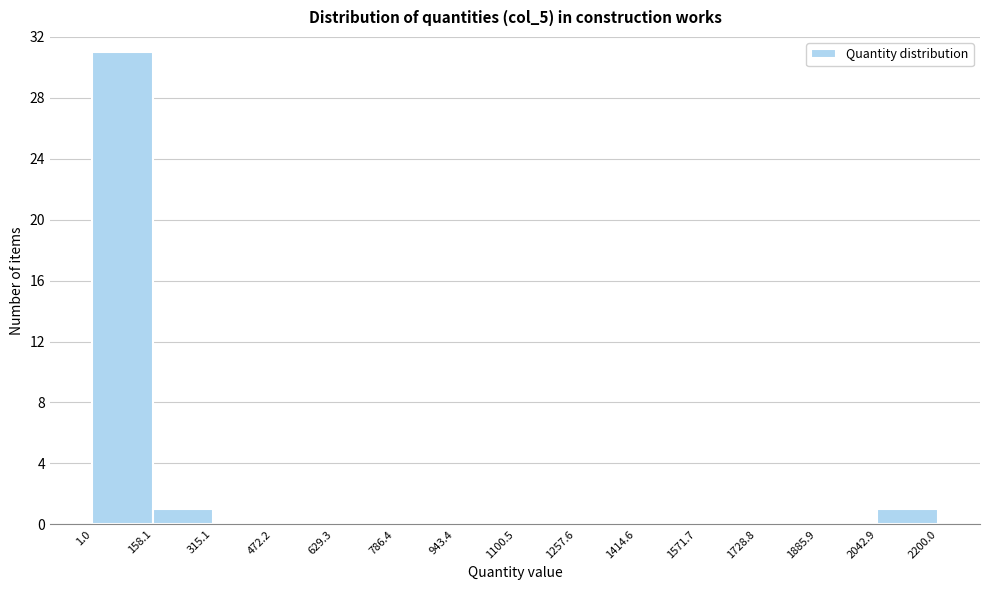

How tall is the bar that spans 158.1 to 315.1 on the x-axis? The values are not printed on the chart, so give them approximately, as read against the axis.

1